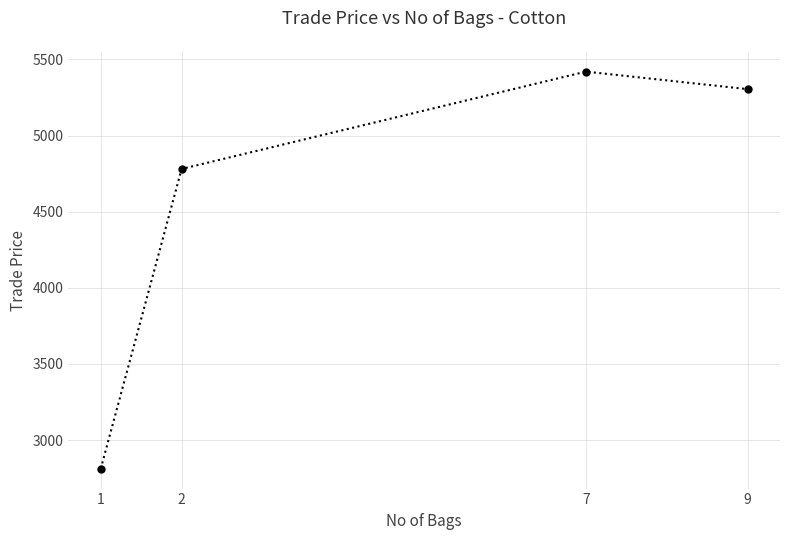

At which label does the data first exceed 5304?

7